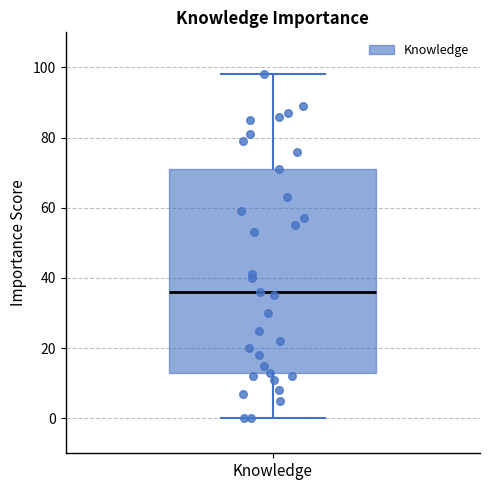

Read this box plot against the y-axis: the position of the median line, the range covered by the box, and the ends of both whiskers. The values are not printed on the chart, so give them approximately, as read against the axis.

median 36, box 14 to 72, whiskers 0 to 98